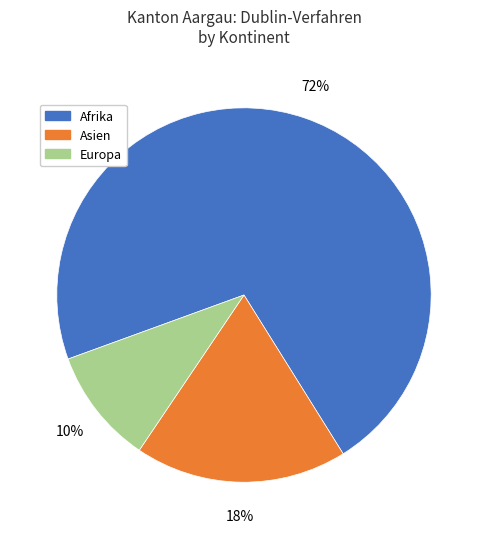

Combined, do Afrika and Europa account for over 50%?

Yes